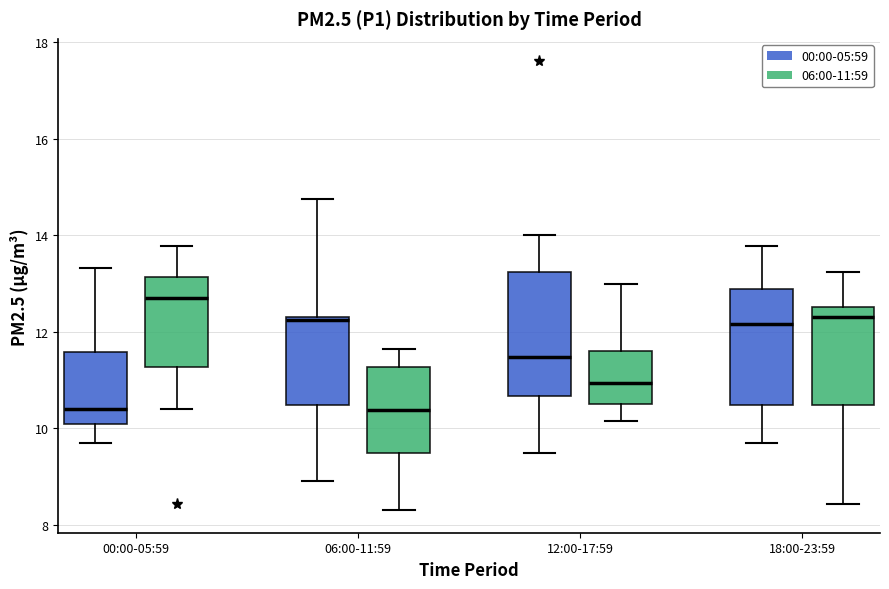

Where does the upper whisker of the box for 00:00-05:59 (00:00-05:59) end on the y-axis? The values are not printed on the chart, so give them approximately, as read against the axis.

13.4